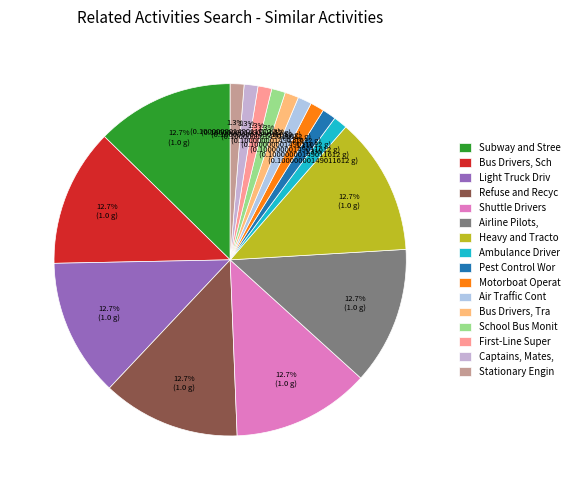

Does any single category account for the majority?

No